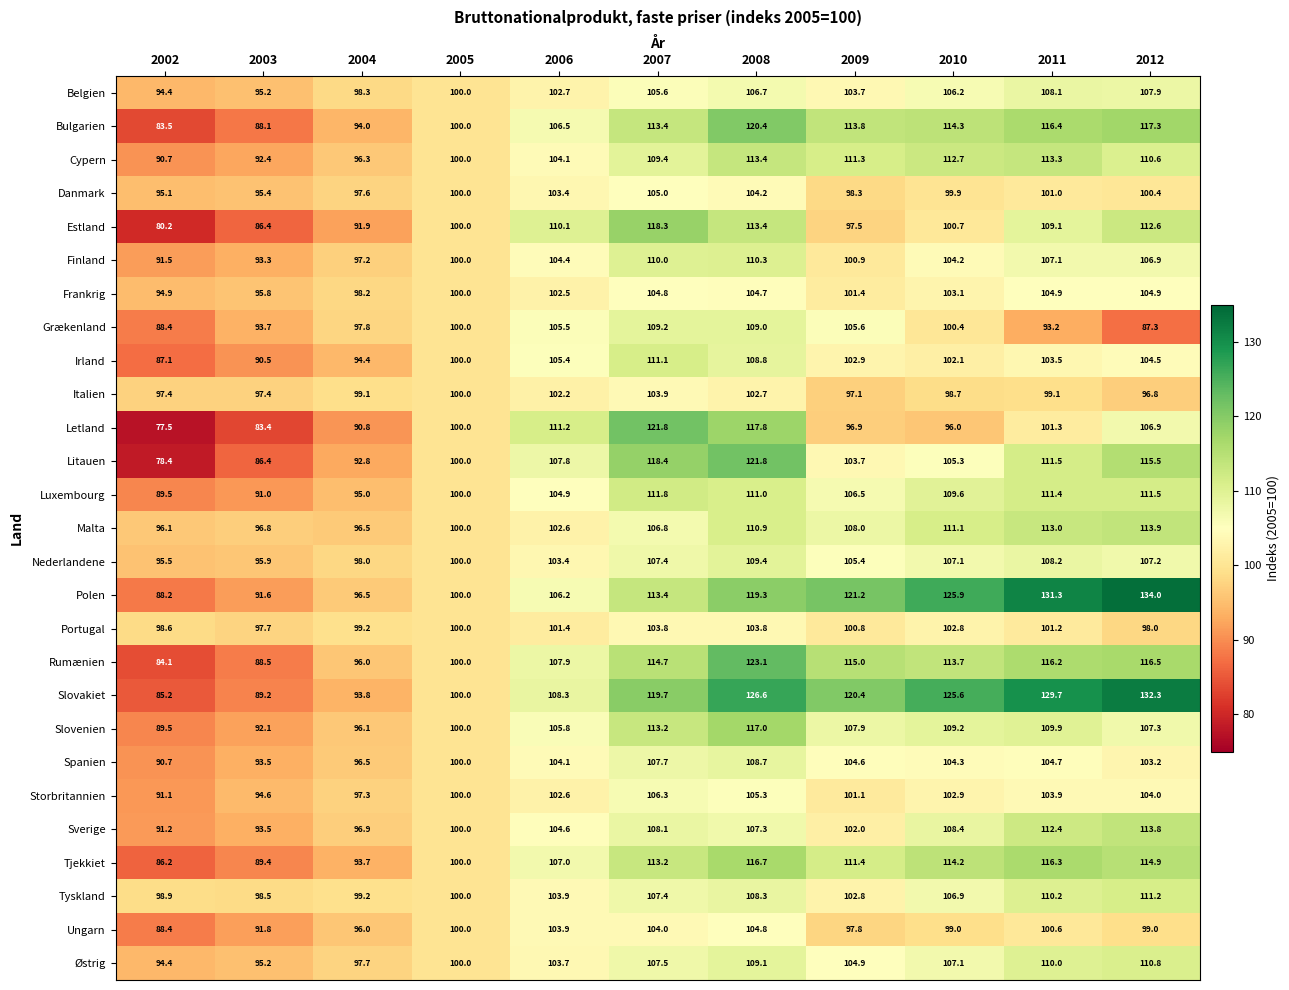

What is the difference between the second highest and second lowest values in the Nederlandene series?

12.3